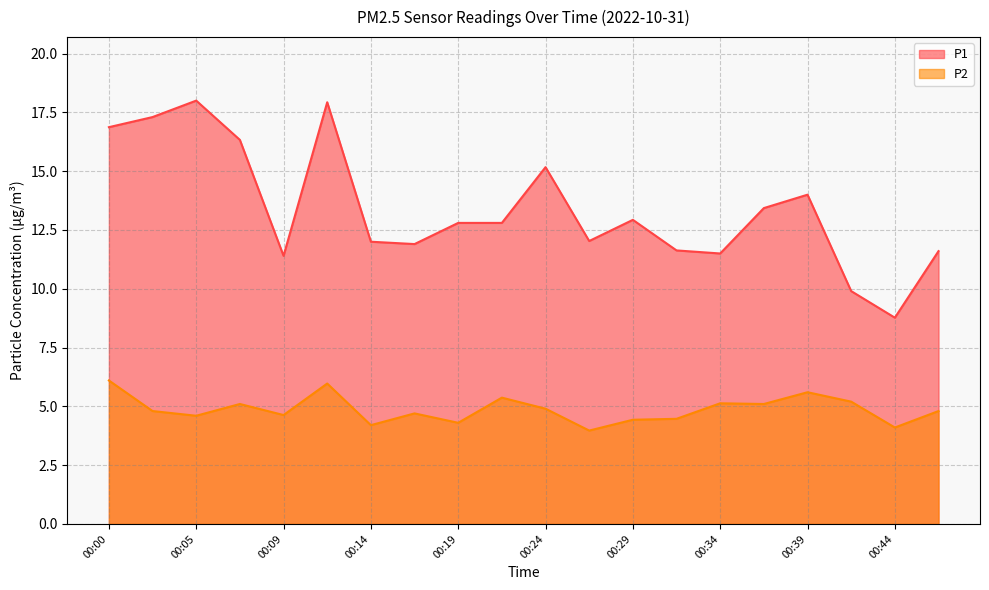

Which category has the lowest value in the P2 series?

00:27